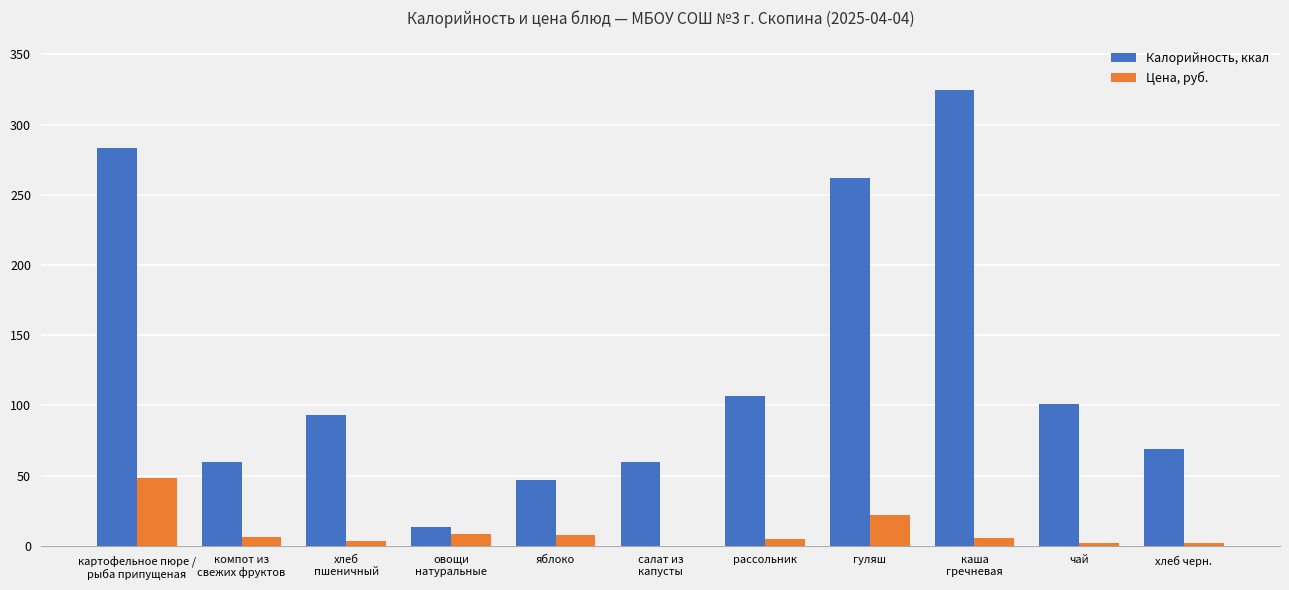

True or false: Калорийность, ккал has a value of 47.0 at яблоко.

True